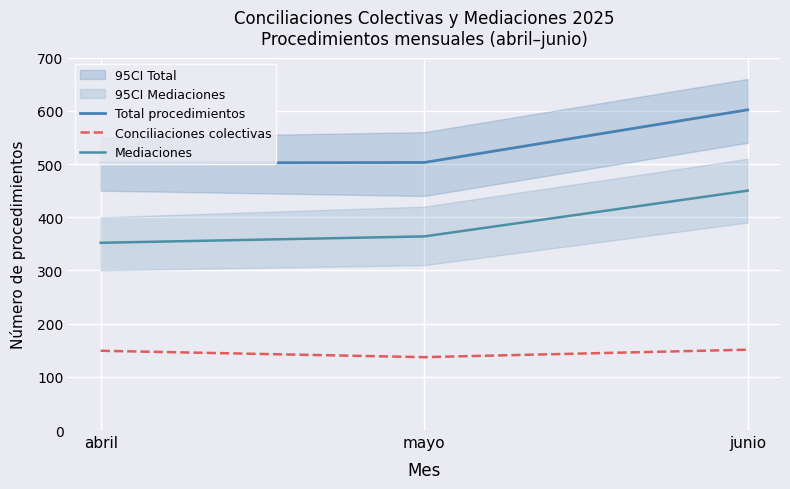

At how many categories does at least one series exceed 359?

3